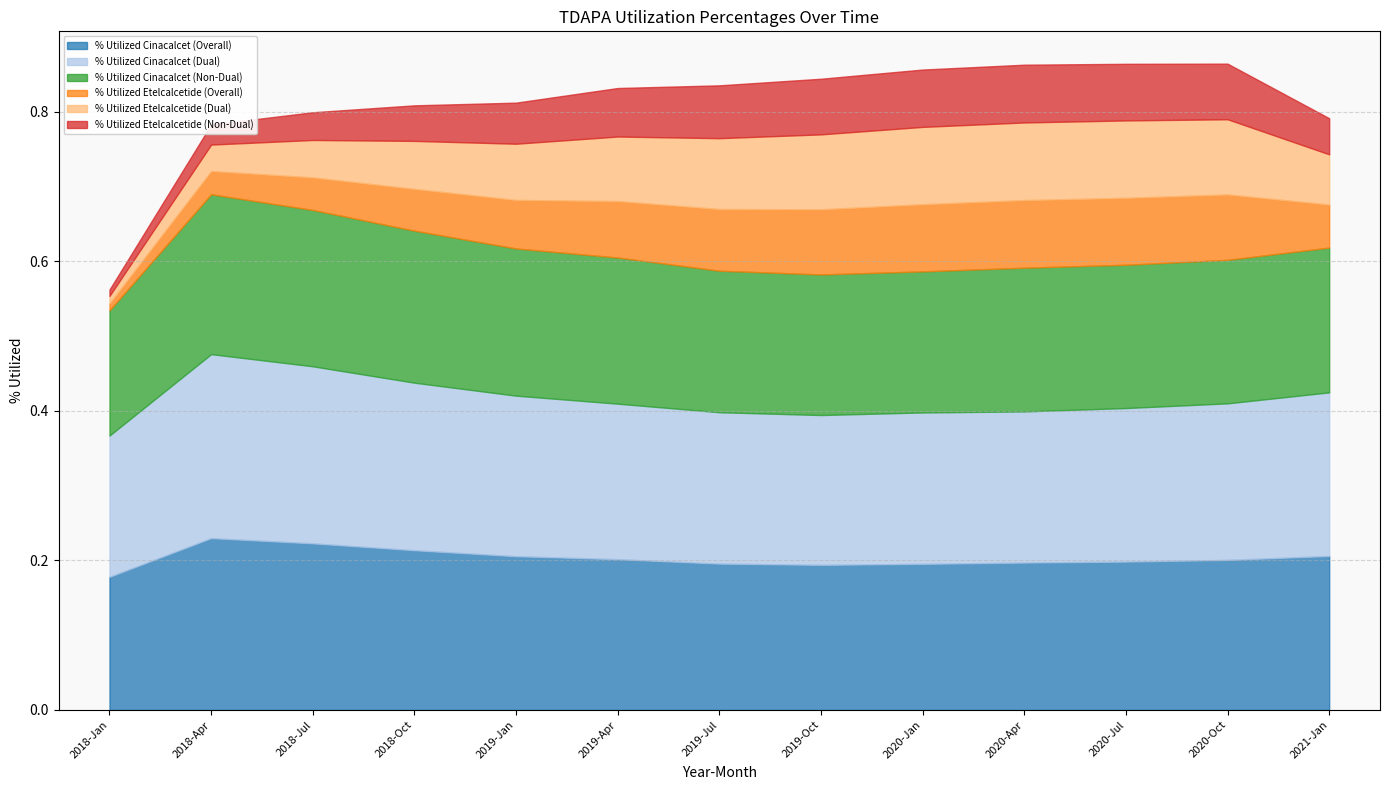

What are all the series names shown in the legend?

% Utilized Cinacalcet (Overall), % Utilized Cinacalcet (Dual), % Utilized Cinacalcet (Non-Dual), % Utilized Etelcalcetide (Overall), % Utilized Etelcalcetide (Dual), % Utilized Etelcalcetide (Non-Dual)